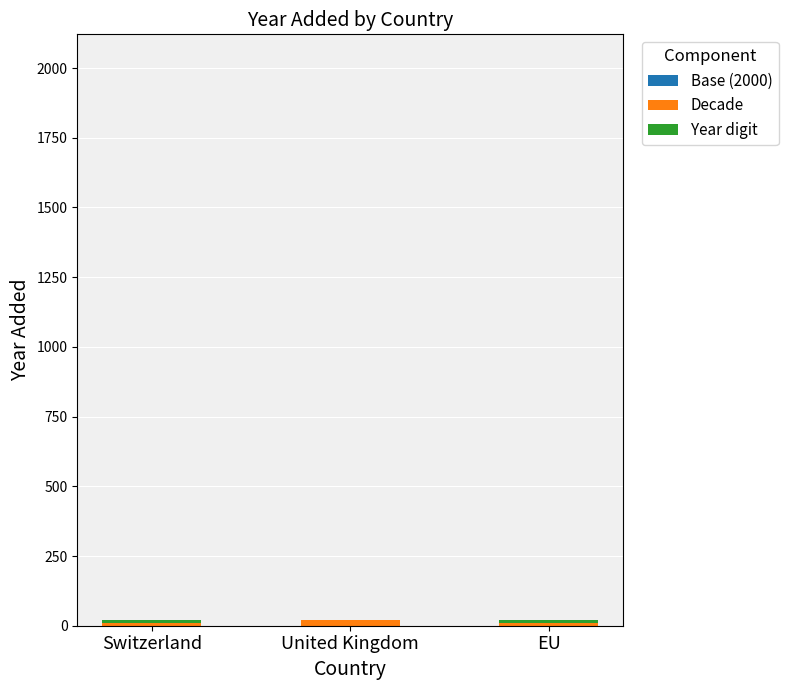

Are the bars grouped side by side (vs. stacked)?

No